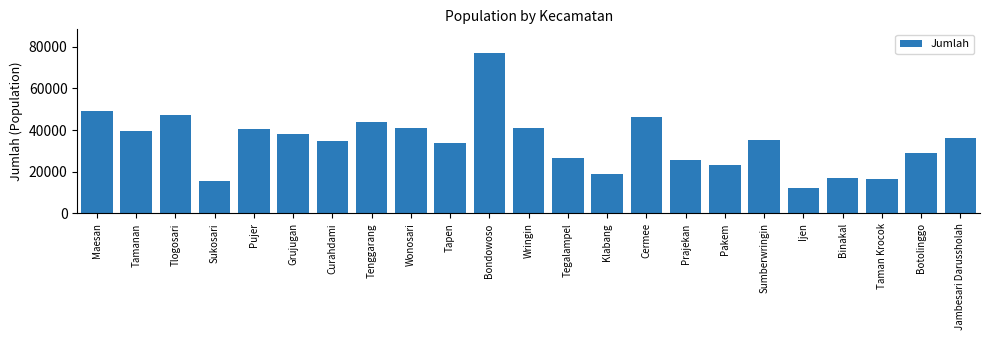

What is the difference between the maximum and minimum values?

64775